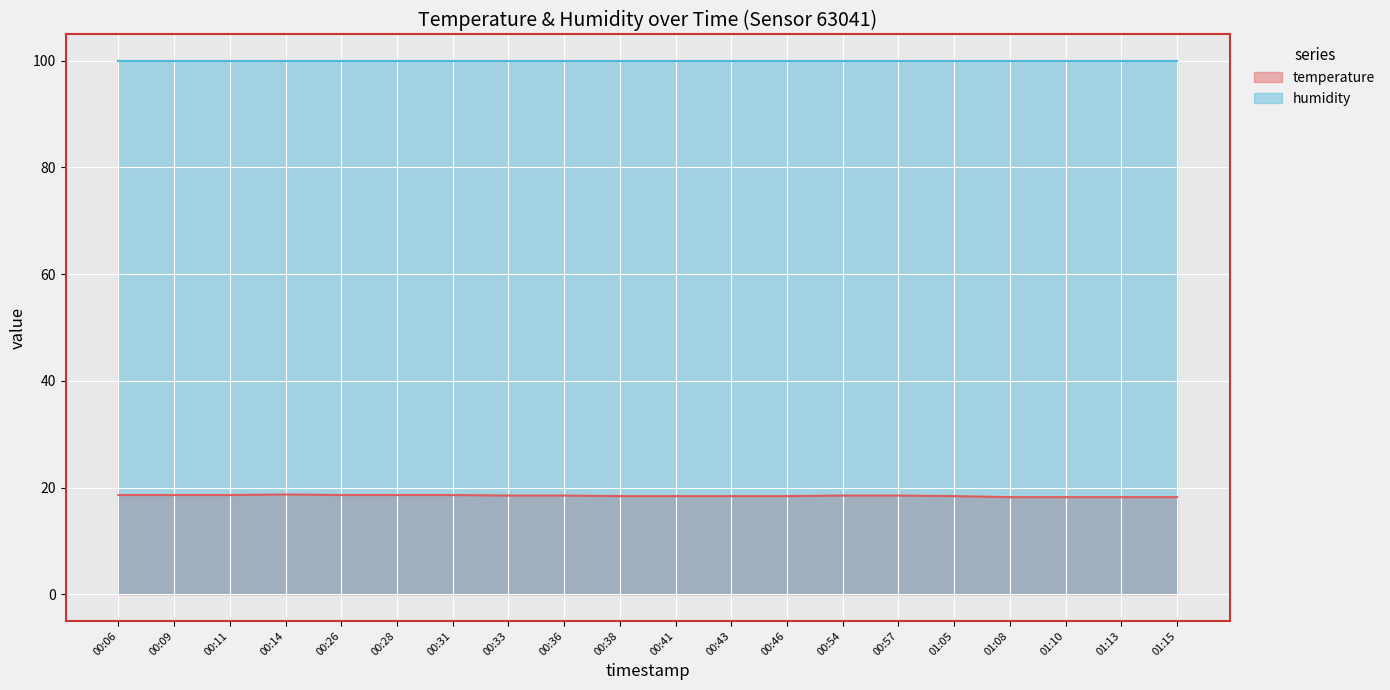

Which label corresponds to the smallest value in the chart?

01:08